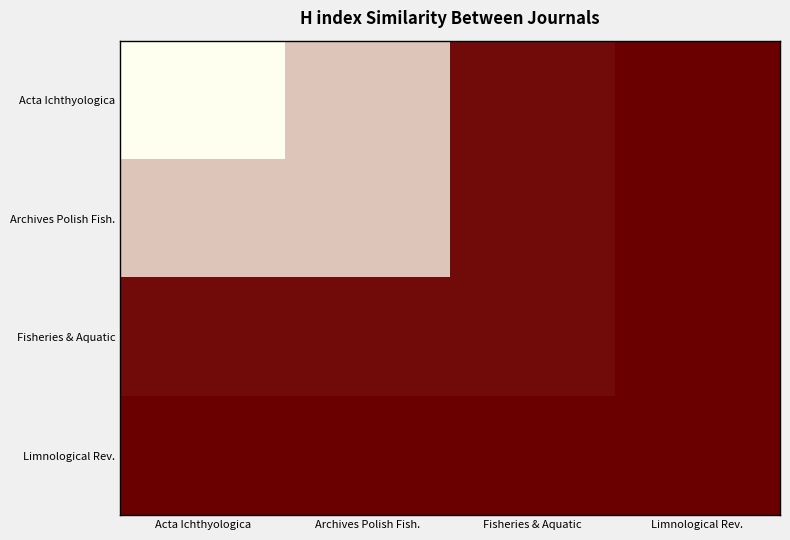

At which category is the sum across all series the highest?

Acta Ichthyologica